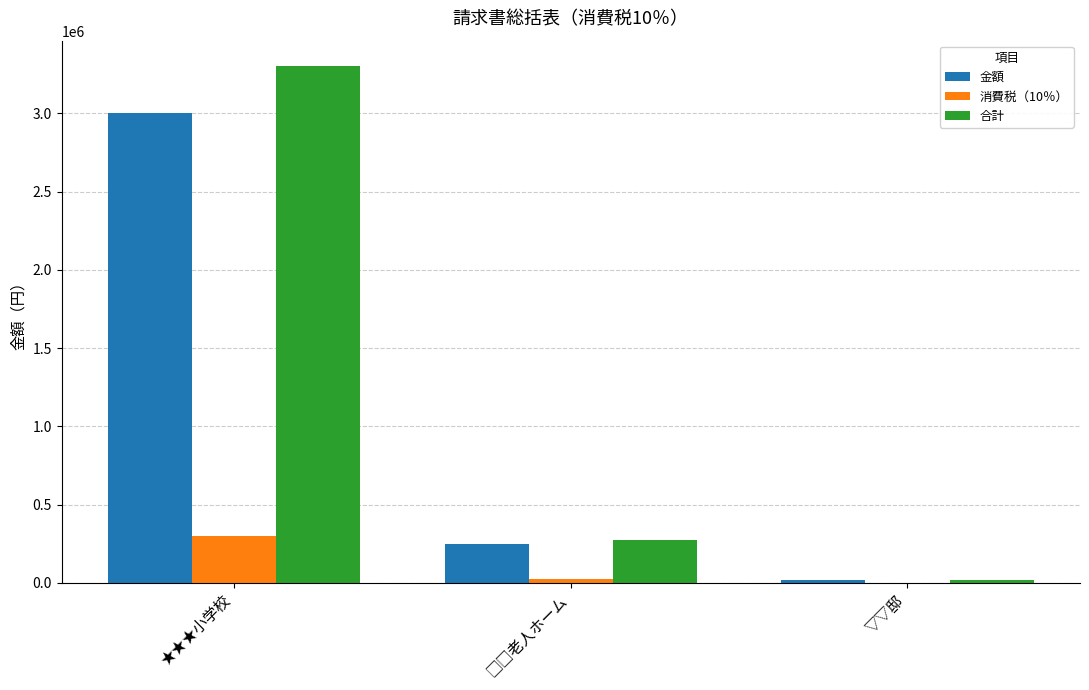

Reading left to right, transcribe all the data shown in this chart.

金額: 3000000	250000	15000
消費税（10％）: 300000	25000	1500
合計: 3300000	275000	16500